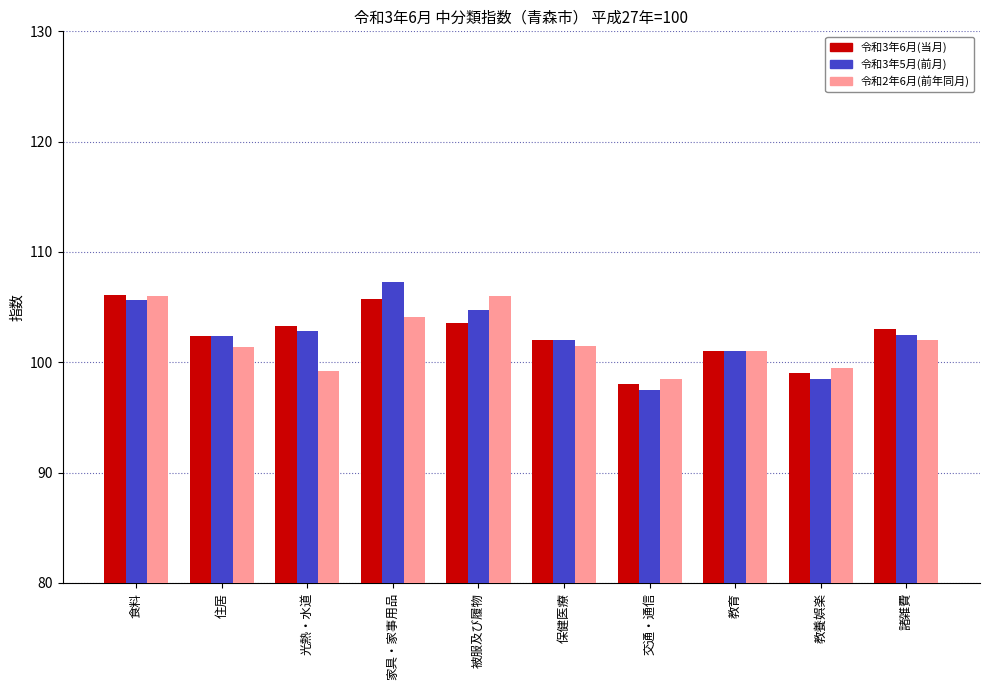

What is the sum of the 令和3年6月(当月) values at 教育 and 家具・家事用品?

206.7